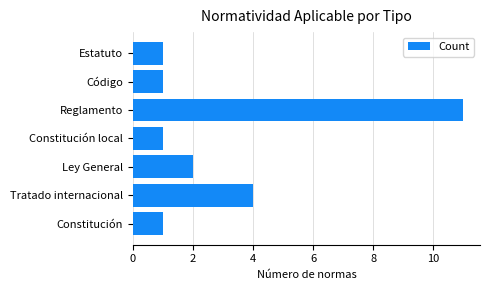

What is the change in value from Reglamento to Estatuto?

-10